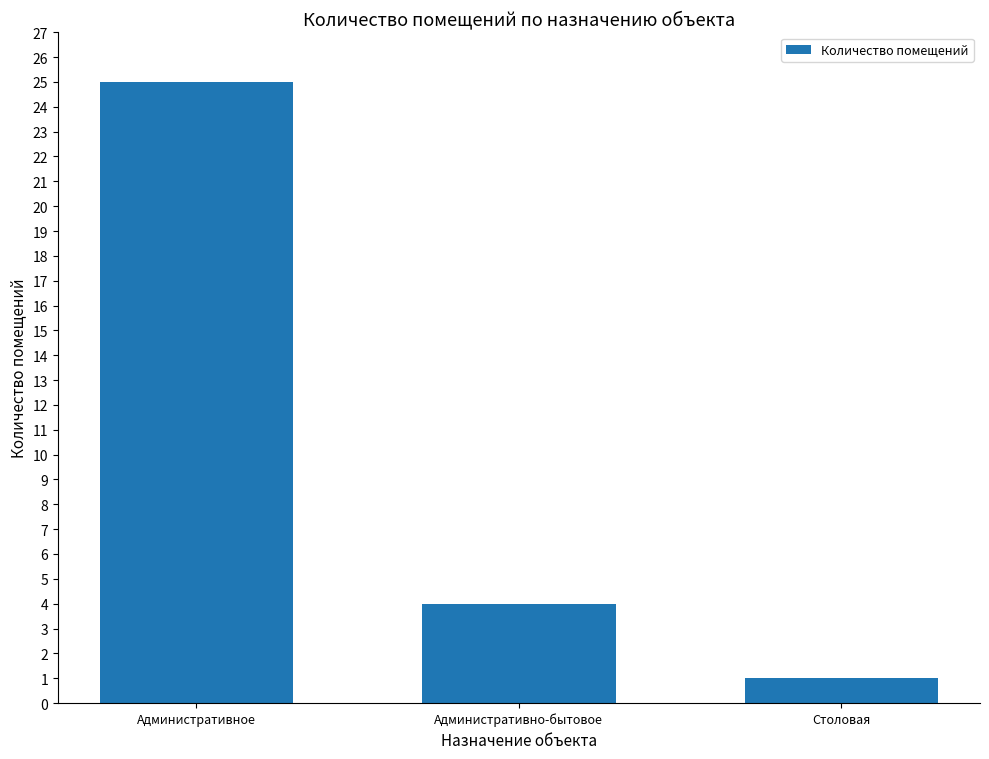

Which label corresponds to the largest value in the chart?

Административное